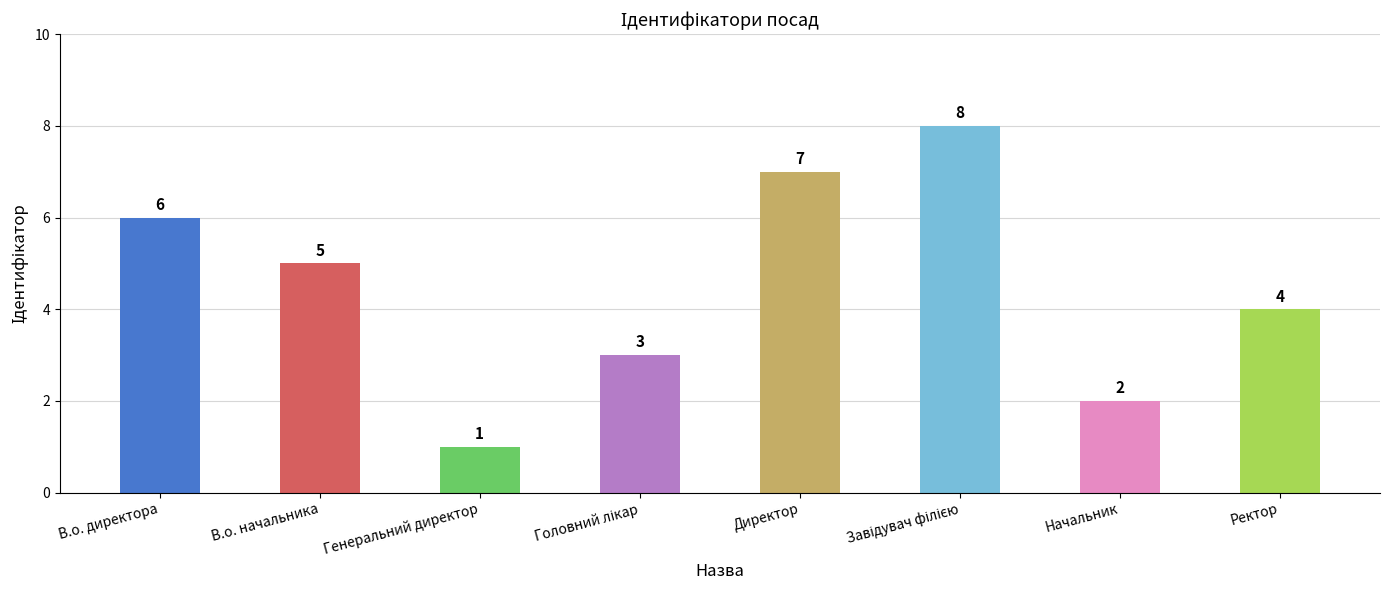

What is the value of the 1st bar from the left?

6